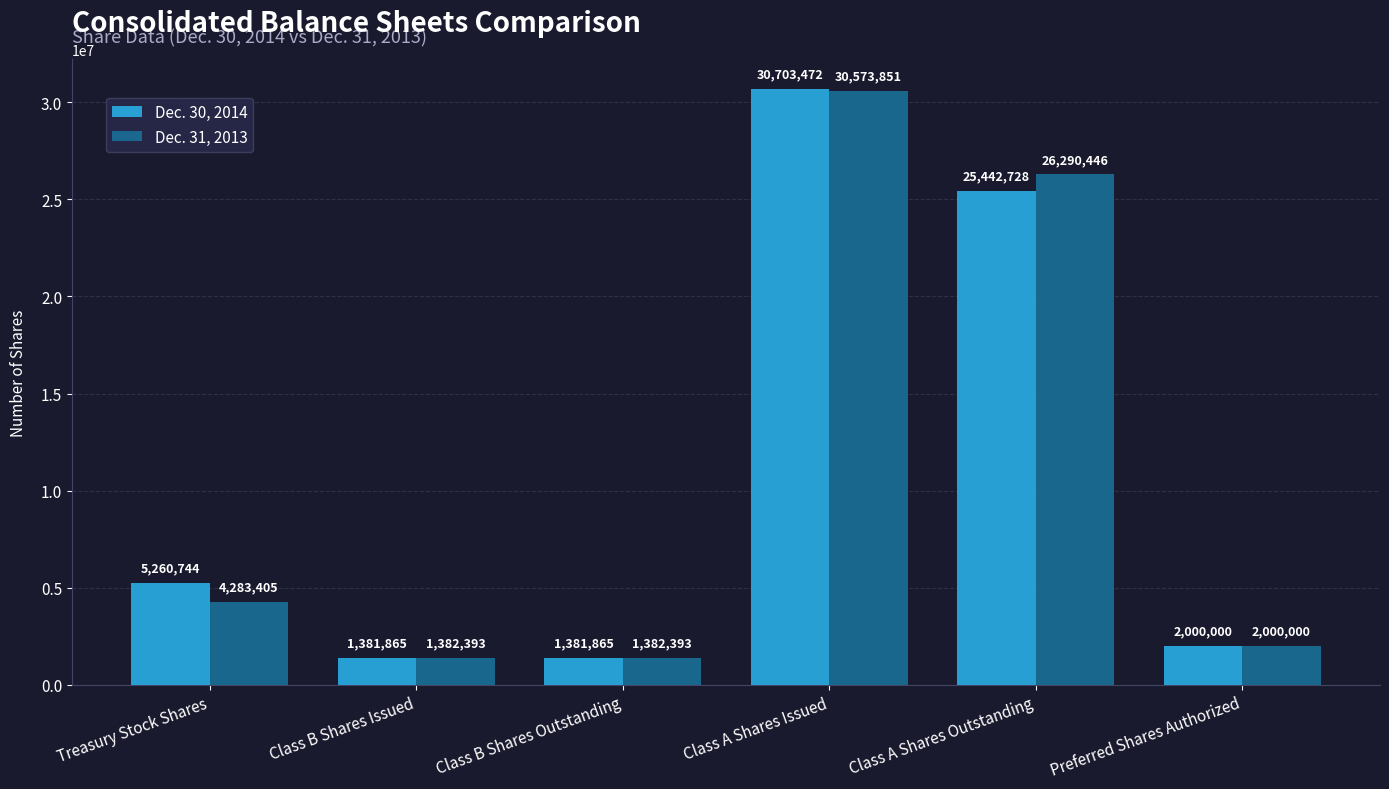

Which series has the largest range (max minus min)?

Dec. 30, 2014